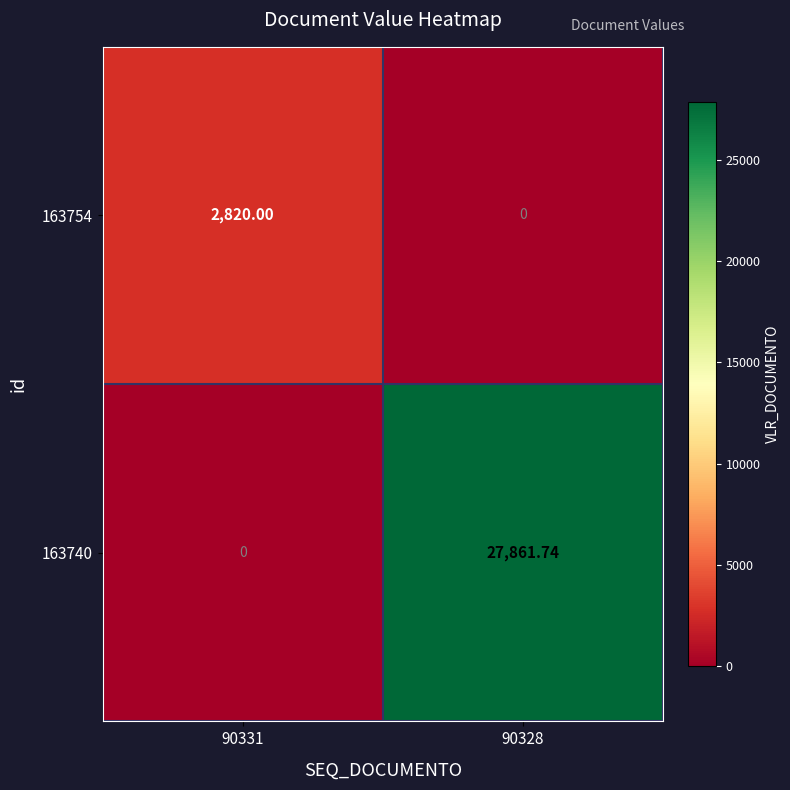

Reading left to right, extract all data points from this chart.

163754: 90331=2820.0	90328=0.0
163740: 90331=0.0	90328=27861.7